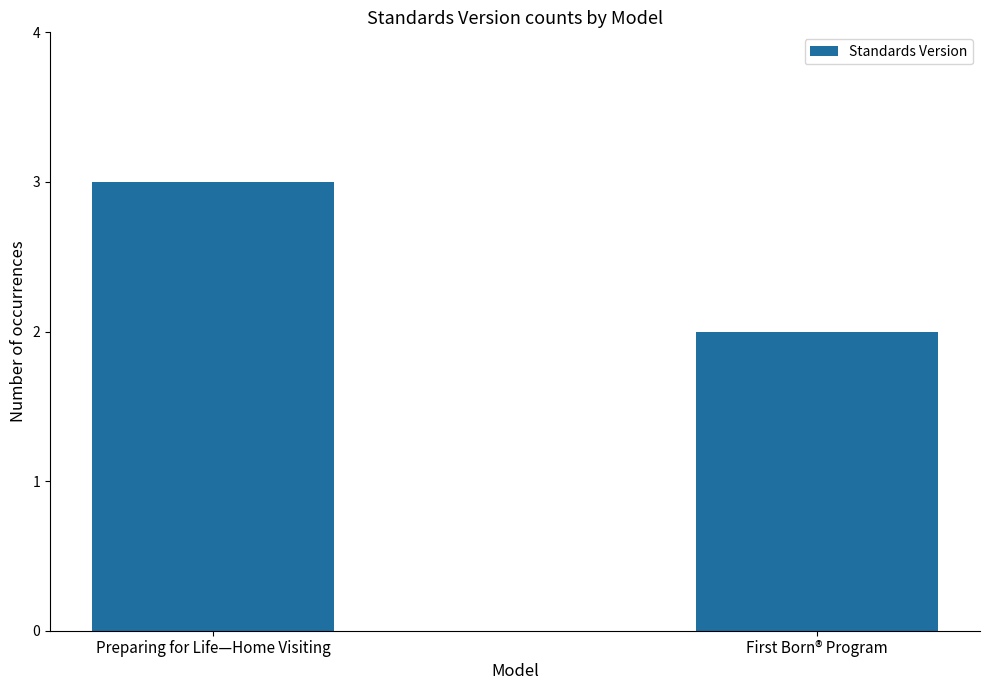

How many bars are there in total?

2